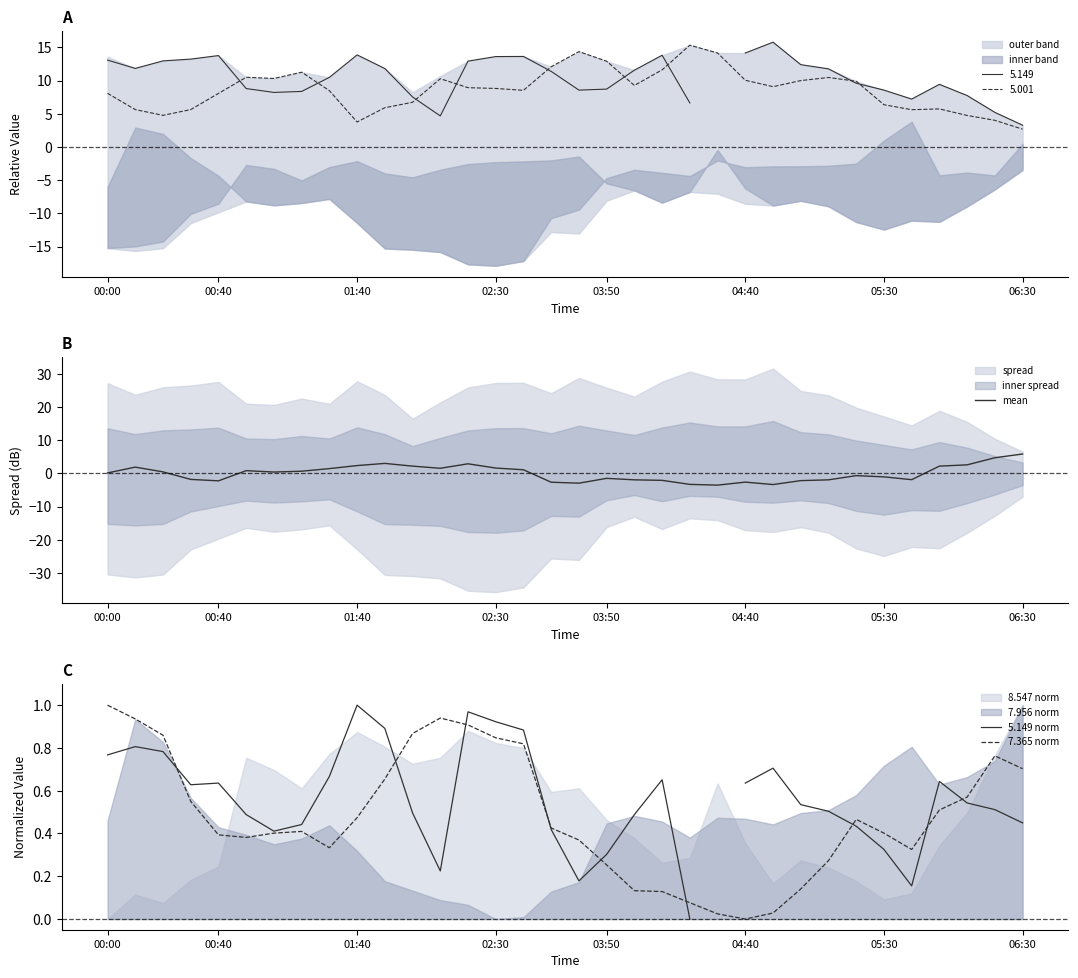

At which label does 7.365 norm reach its minimum?

04:40